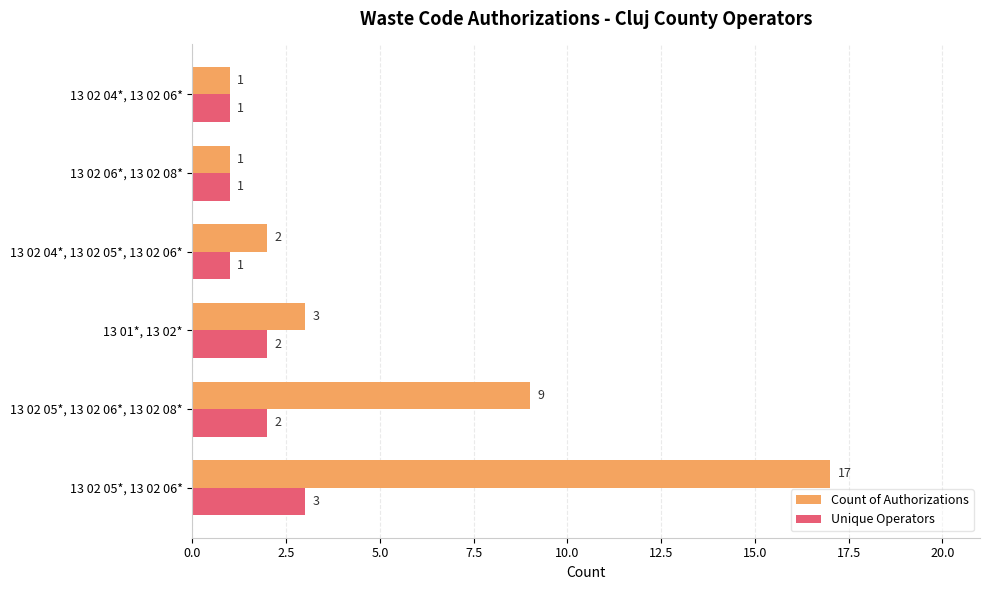

Which category has the highest value in the Unique Operators series?

13 02 05*, 13 02 06*